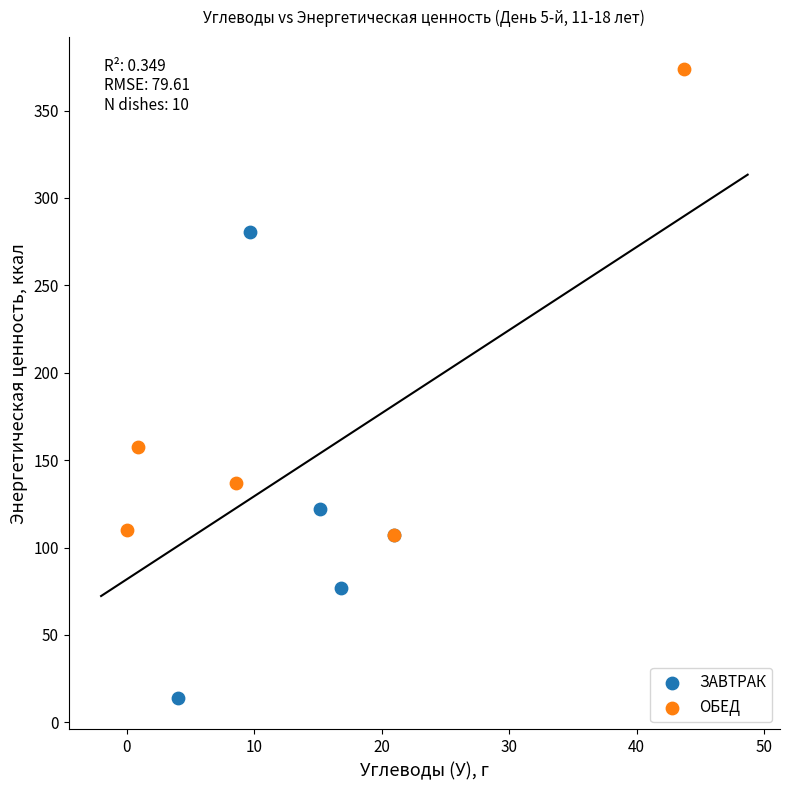

Which series contains the lowest Y value?

ЗАВТРАК